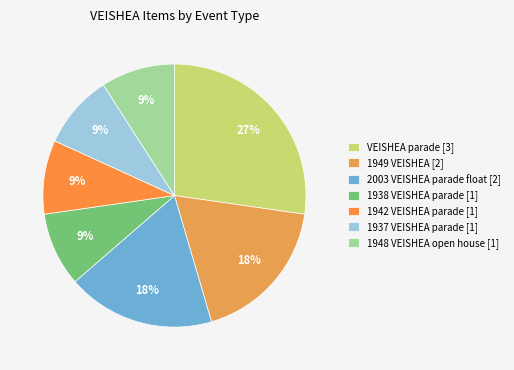

What is the total percentage of 1949 VEISHEA and VEISHEA parade?

45.5%